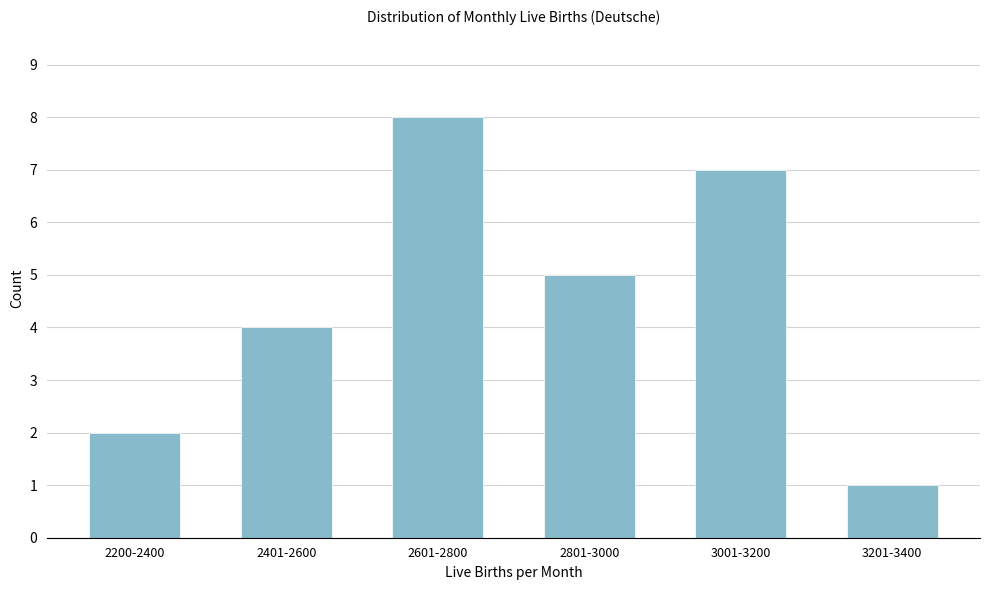

Reading left to right, what are all the values shown in this chart?

2	4	8	5	7	1